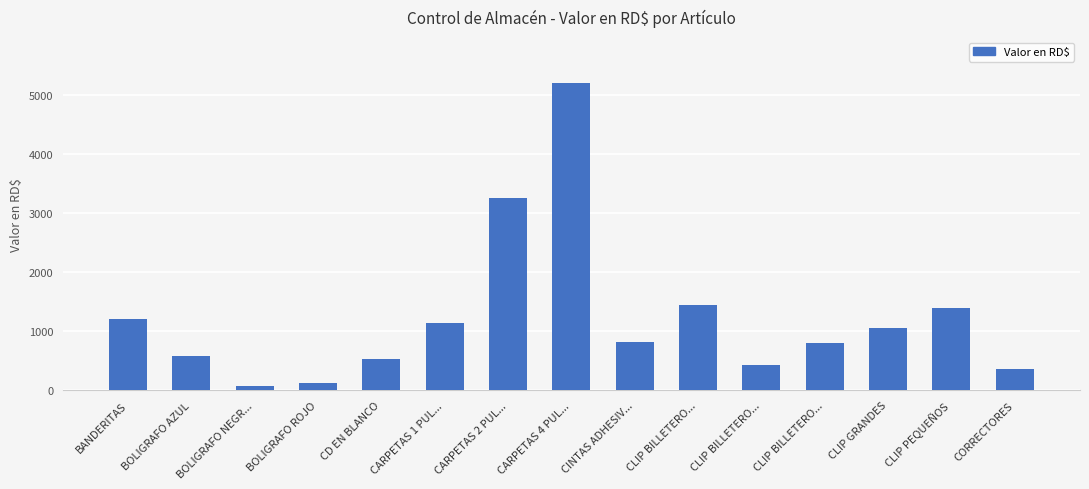

The chart shows a value of 1050 at CLIP GRANDES. True or false?

True